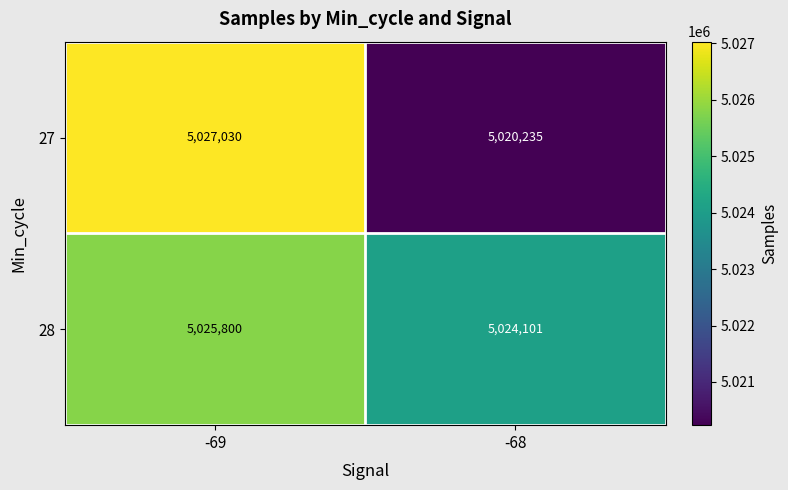

What is the sum of the 27 values at -68 and -69?

10047265